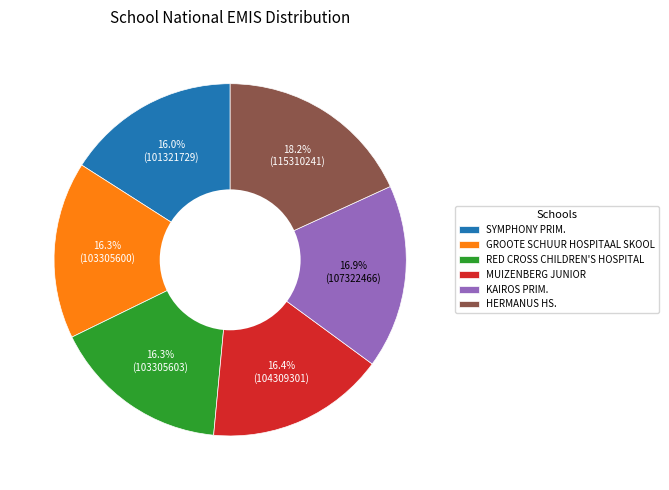

To the nearest percent, what percentage of the pie is HERMANUS HS.?

18%